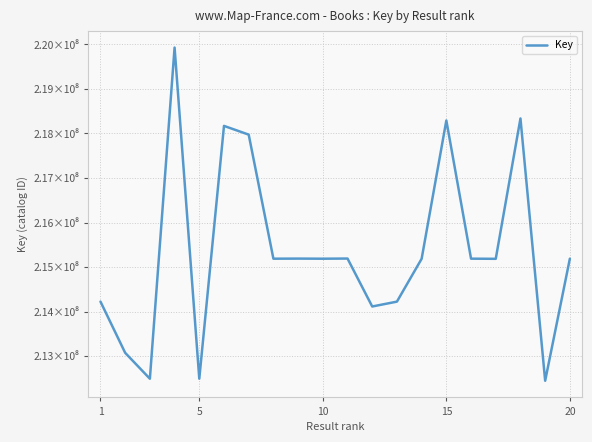

Does the chart display data point markers on the line(s)?

No